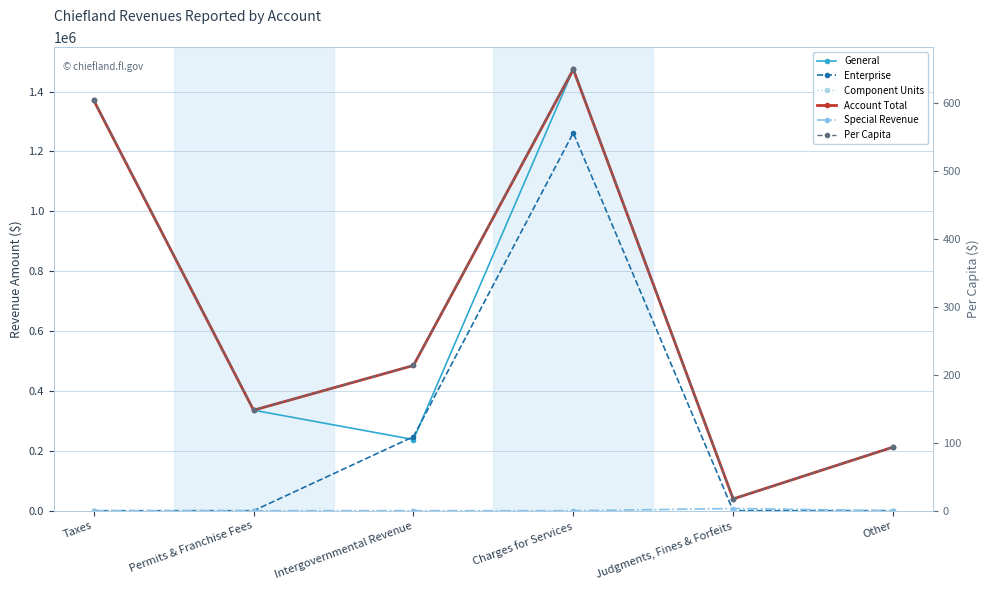

What is the sum of the Per Capita values at Other and Judgments, Fines & Forfeits?

111.2